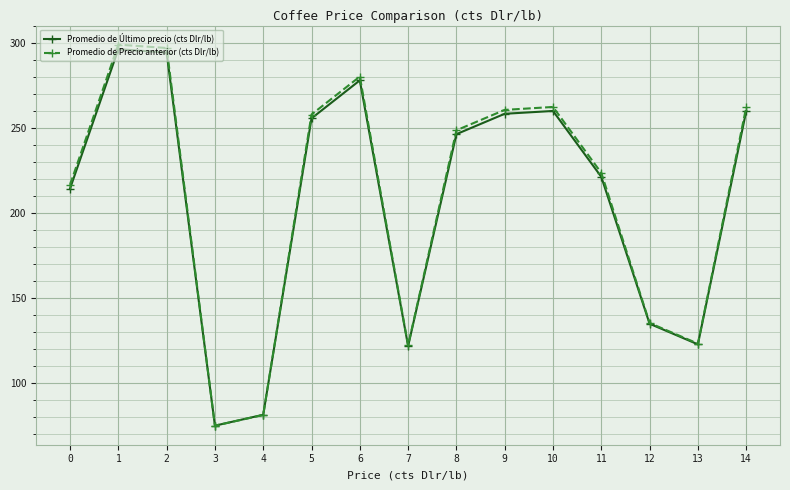

Does the chart display data point markers on the line(s)?

Yes